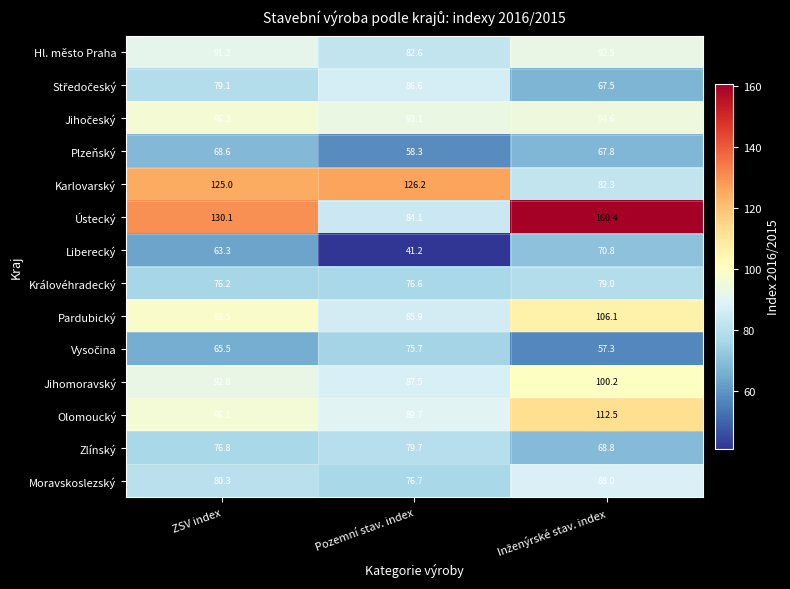

What is the difference between the maximum and minimum values in the Moravskoslezský series?

11.3